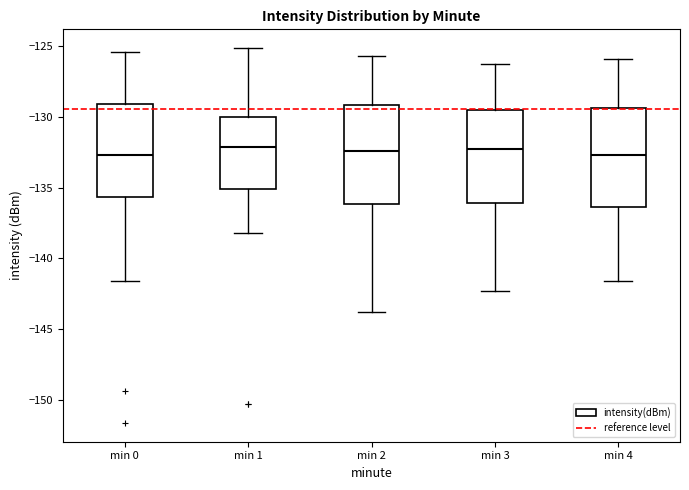

Where does the upper whisker of the box for min 2 end on the y-axis? The values are not printed on the chart, so give them approximately, as read against the axis.

-125.5